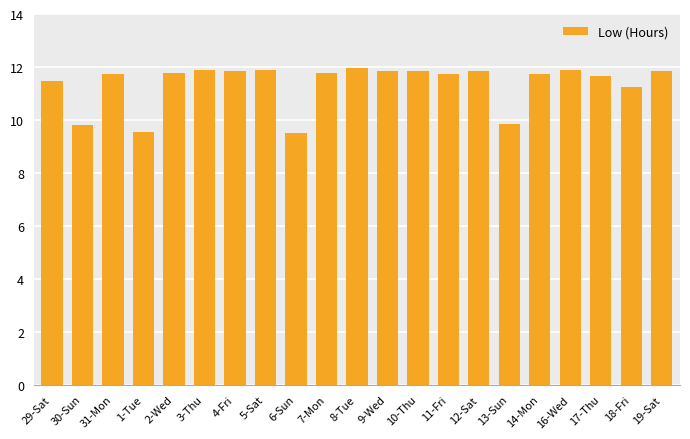

Where does the data first go above 11?

29-Sat